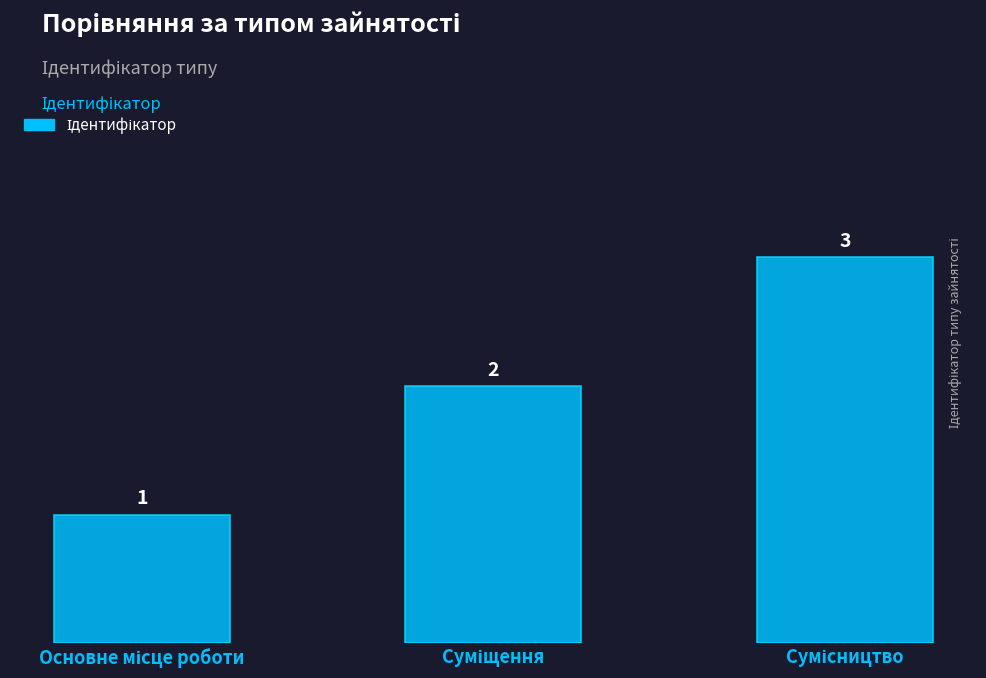

What is the smallest value displayed?

1